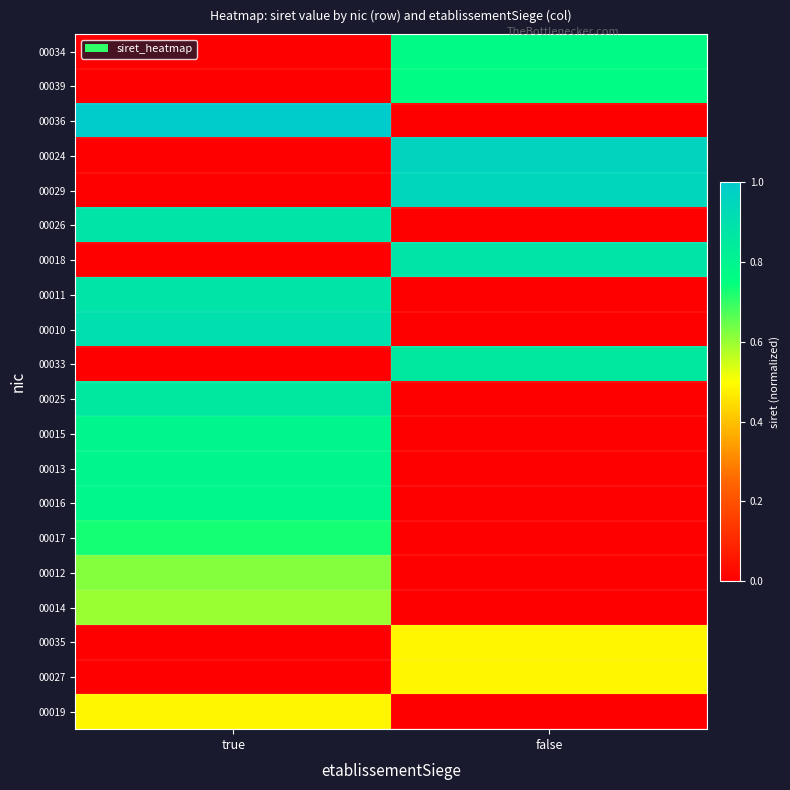

Reading left to right, extract all data points from this chart.

00019: true=0.5	false=0.0
00027: true=0.0	false=0.5
00035: true=0.0	false=0.5
00014: true=0.6	false=0.0
00012: true=0.6	false=0.0
00017: true=0.7	false=0.0
00016: true=0.8	false=0.0
00013: true=0.8	false=0.0
00015: true=0.8	false=0.0
00025: true=0.9	false=0.0
00033: true=0.0	false=0.9
00010: true=0.9	false=0.0
00011: true=0.9	false=0.0
00018: true=0.0	false=0.9
00026: true=0.9	false=0.0
00029: true=0.0	false=0.9
00024: true=0.0	false=1.0
00036: true=1.0	false=0.0
00039: true=0.0	false=0.8
00034: true=0.0	false=0.8